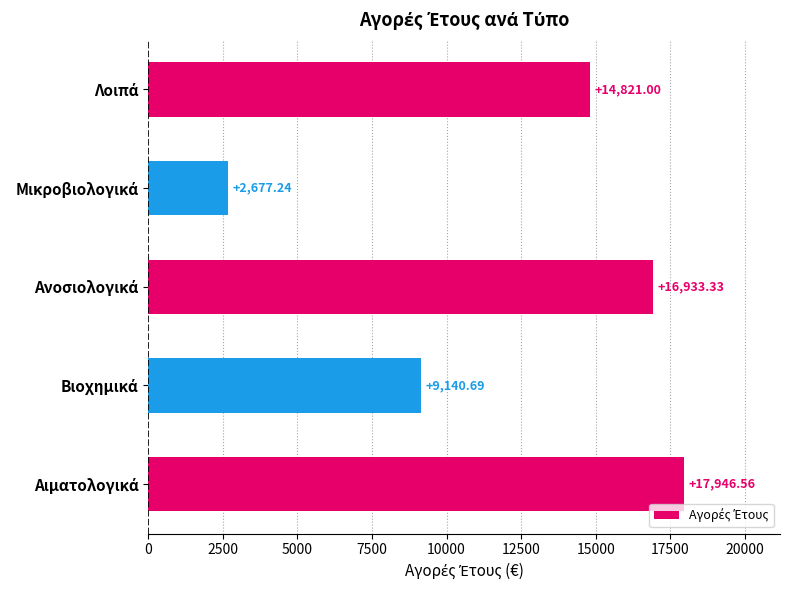

What is the average value?

12303.8